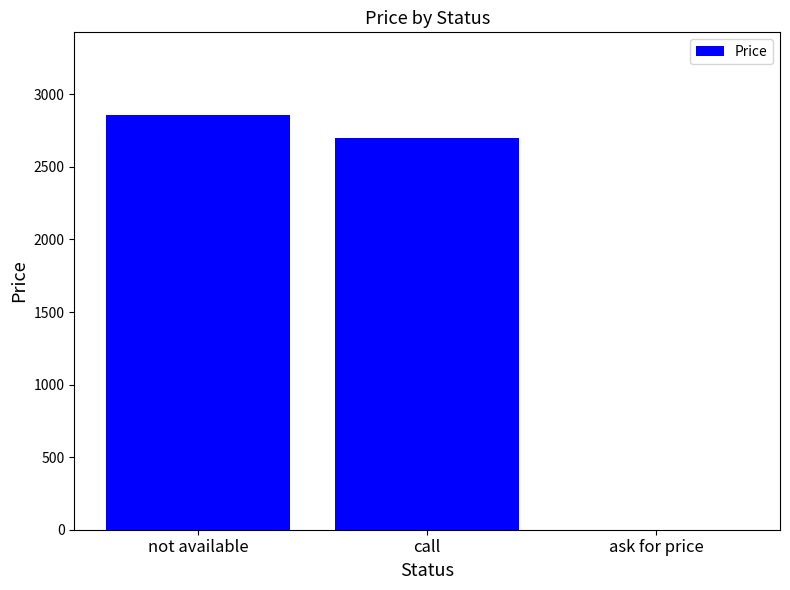

Count the number of values greater than 2698.

2